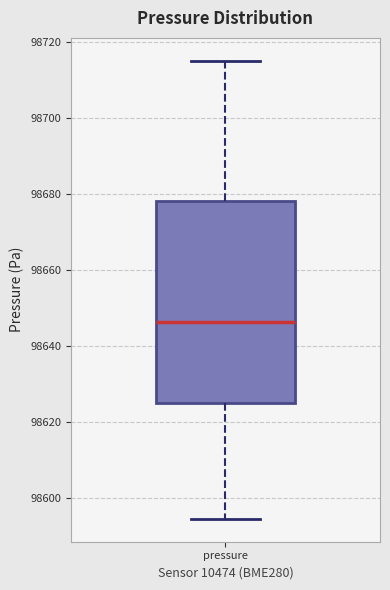

Transcribe this box plot: give where the median line is, the range the box spans, and where the two whiskers end, as read against the y-axis. The values are not printed on the chart, so give them approximately, as read against the axis.

median 98646, box 98624 to 98678, whiskers 98594 to 98716